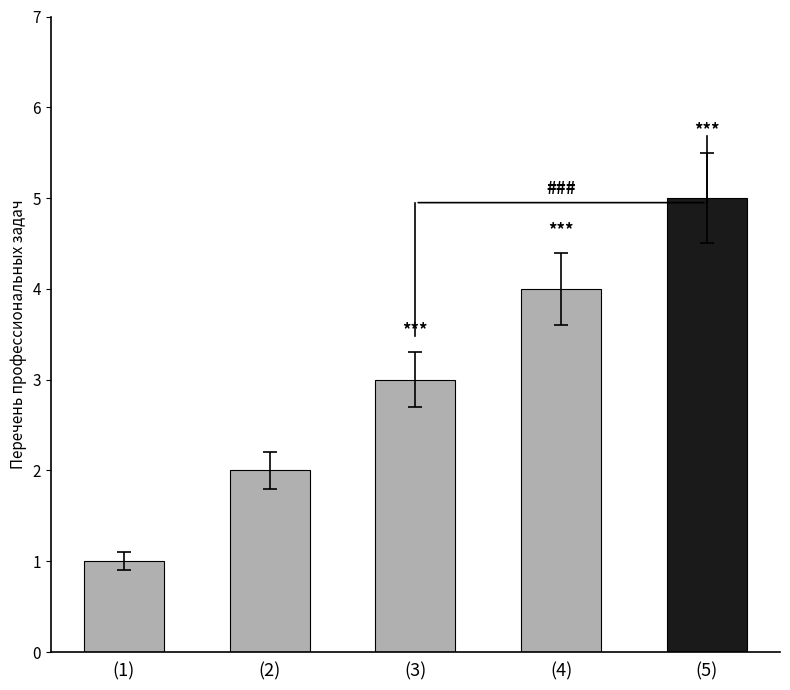

What is the minimum value shown in the chart?

1